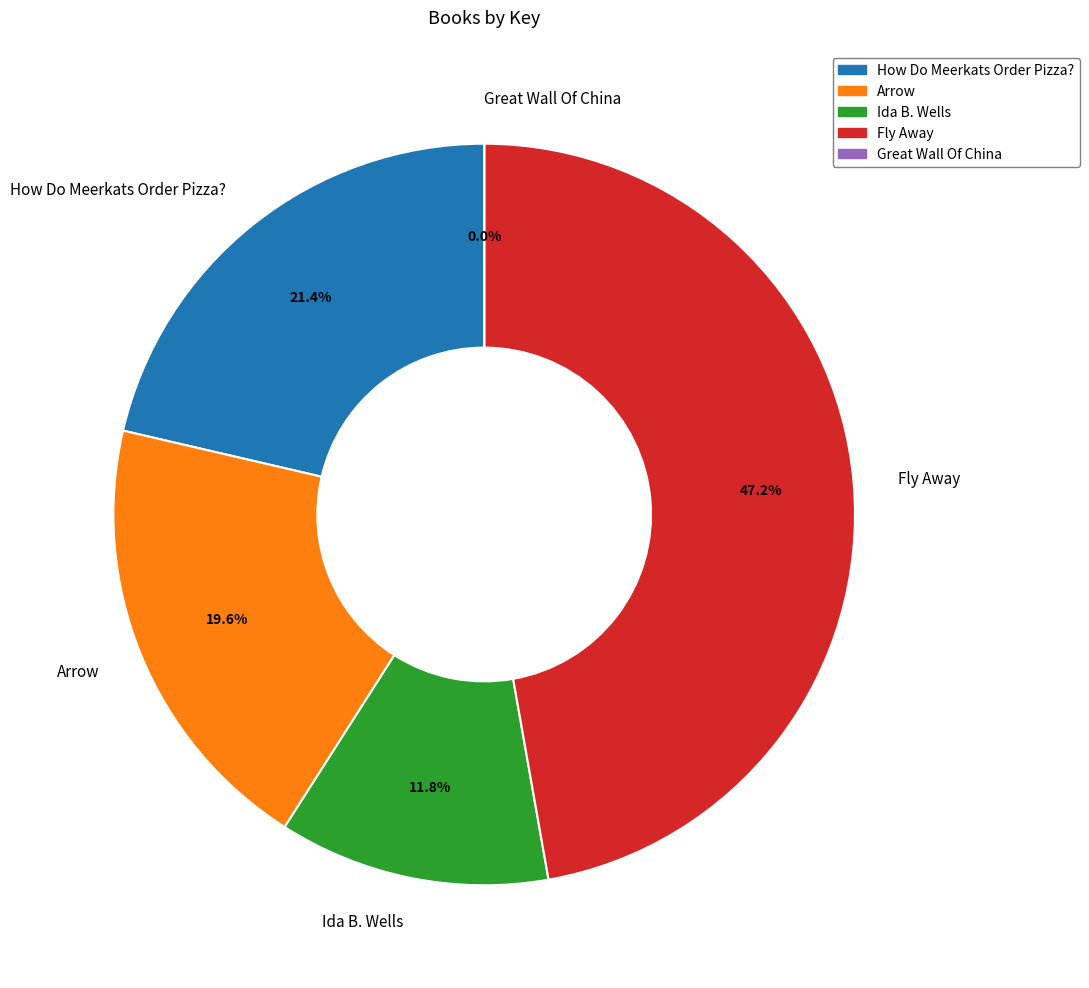

To the nearest percent, what is the difference between the largest and smallest slice percentages?

47%